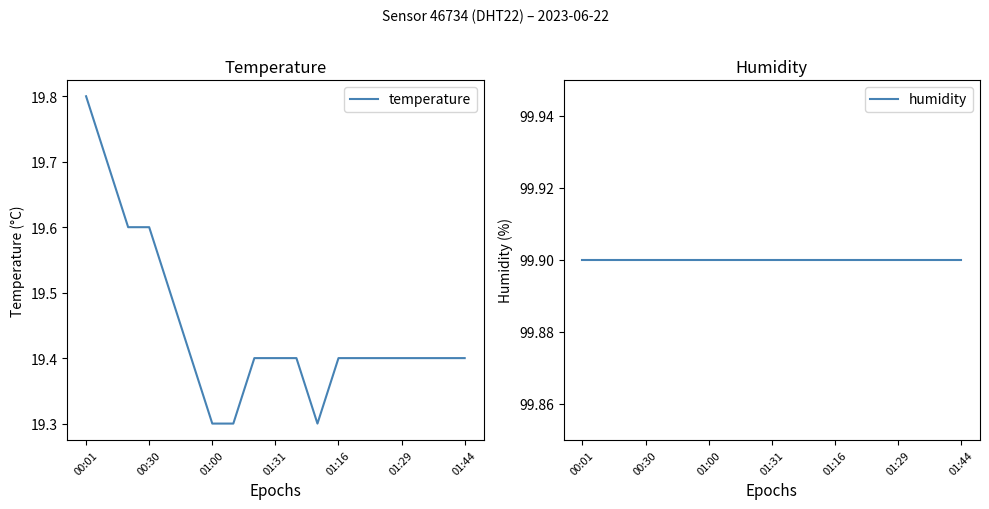

What is the average value of the temperature series?

19.4